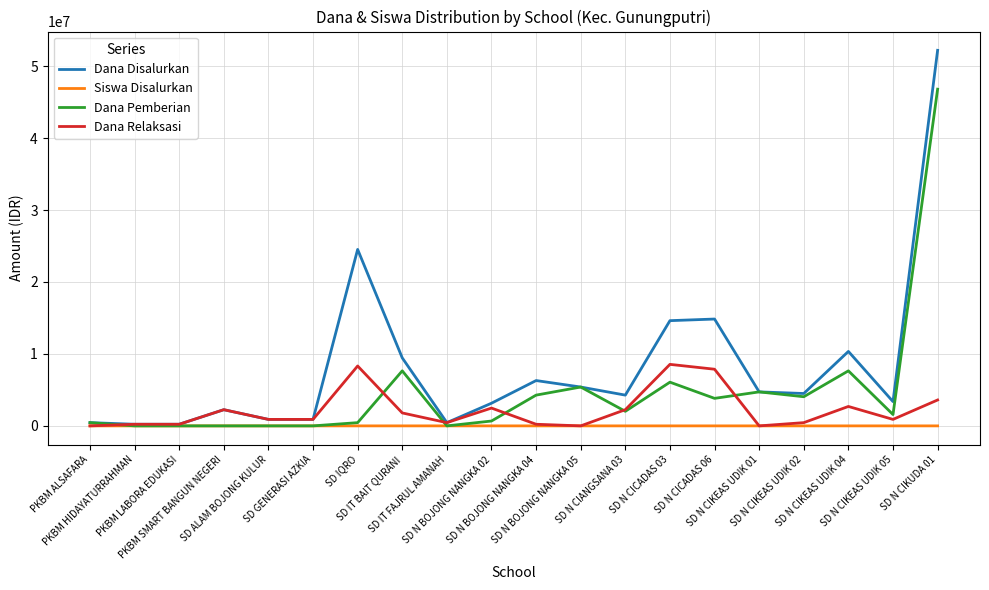

At which label does Dana Relaksasi first exceed 900000?

PKBM SMART BANGUN NEGERI